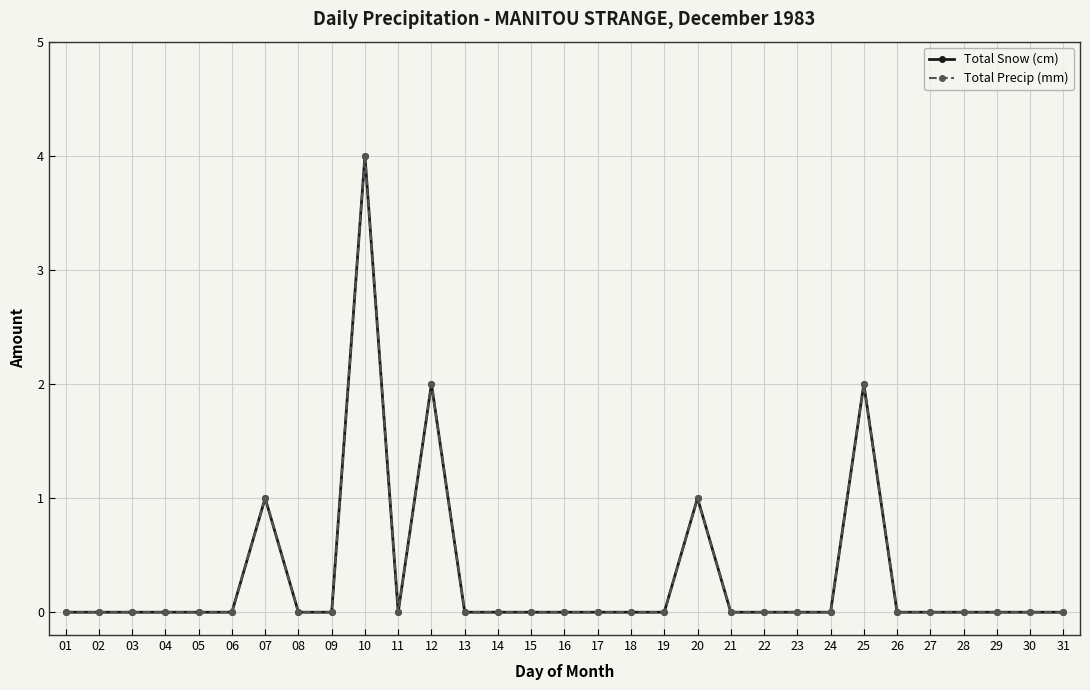

True or false: Total Precip (mm) and Total Snow (cm) cross at least once.

False